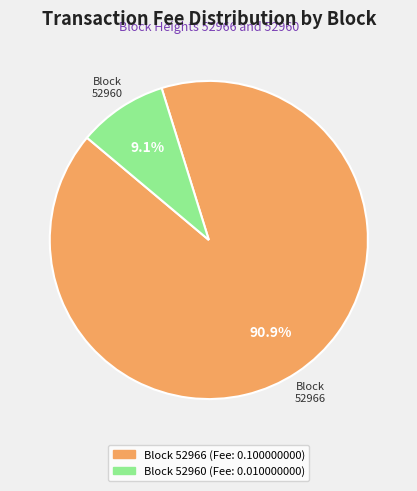

To the nearest percent, what is the difference between the largest and smallest slice percentages?

82%